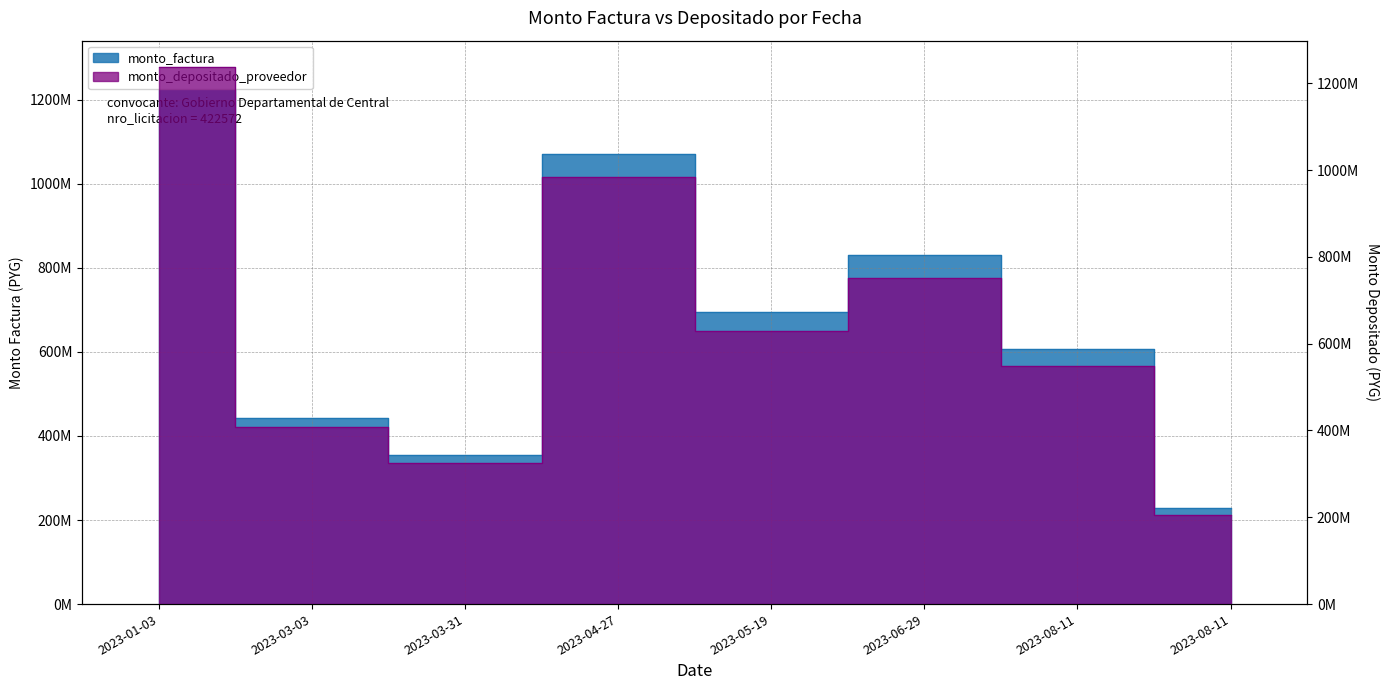

Rank the series by their average value, from lowest to highest.

monto_depositado_proveedor, monto_factura